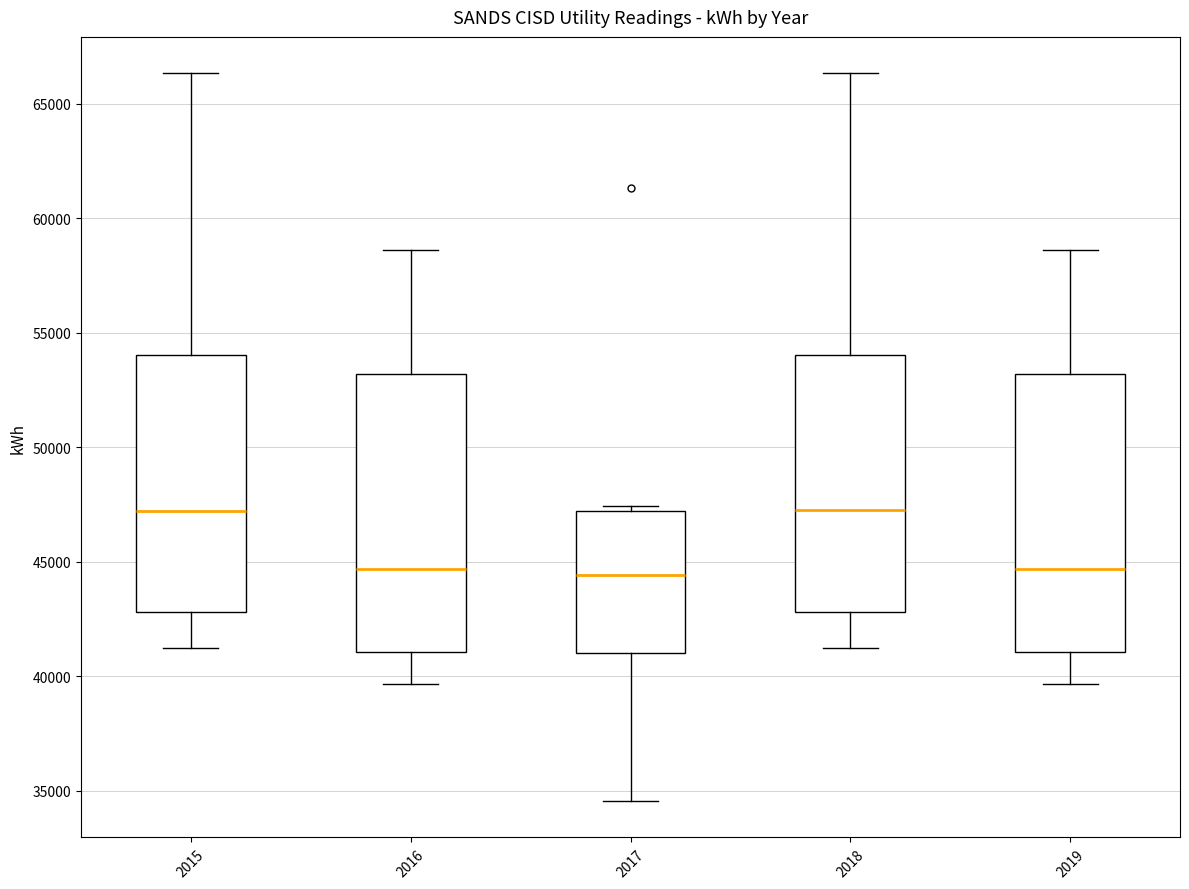

Where is the upper edge of the box at x = 2018 on the y-axis? The values are not printed on the chart, so give them approximately, as read against the axis.

54000